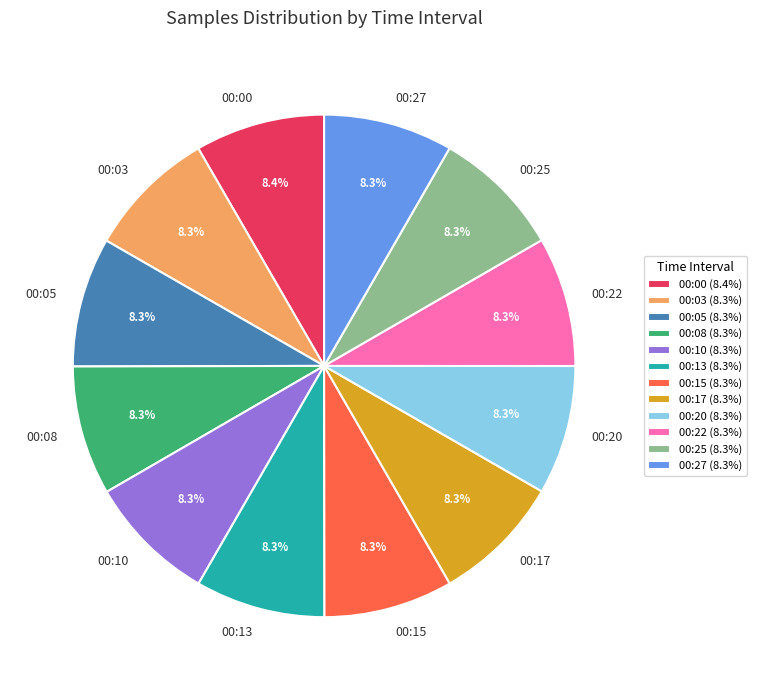

What is the ratio of the value at 00:08 to the value at 00:13?

1.0